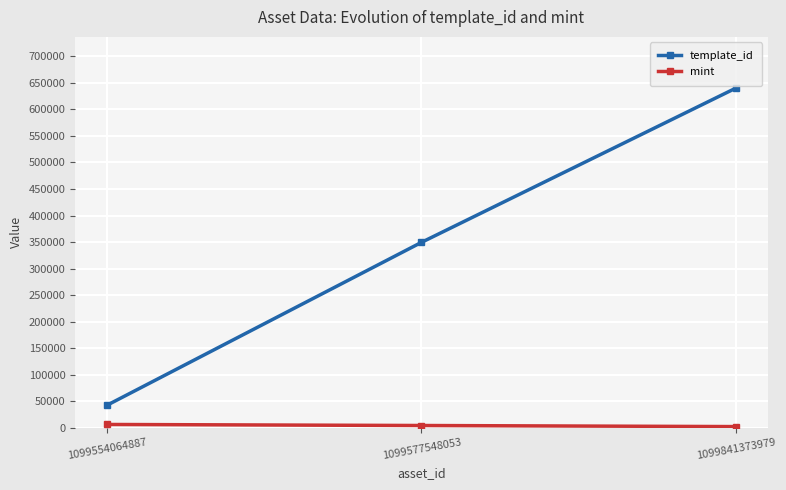

What is the maximum value for template_id?

640424